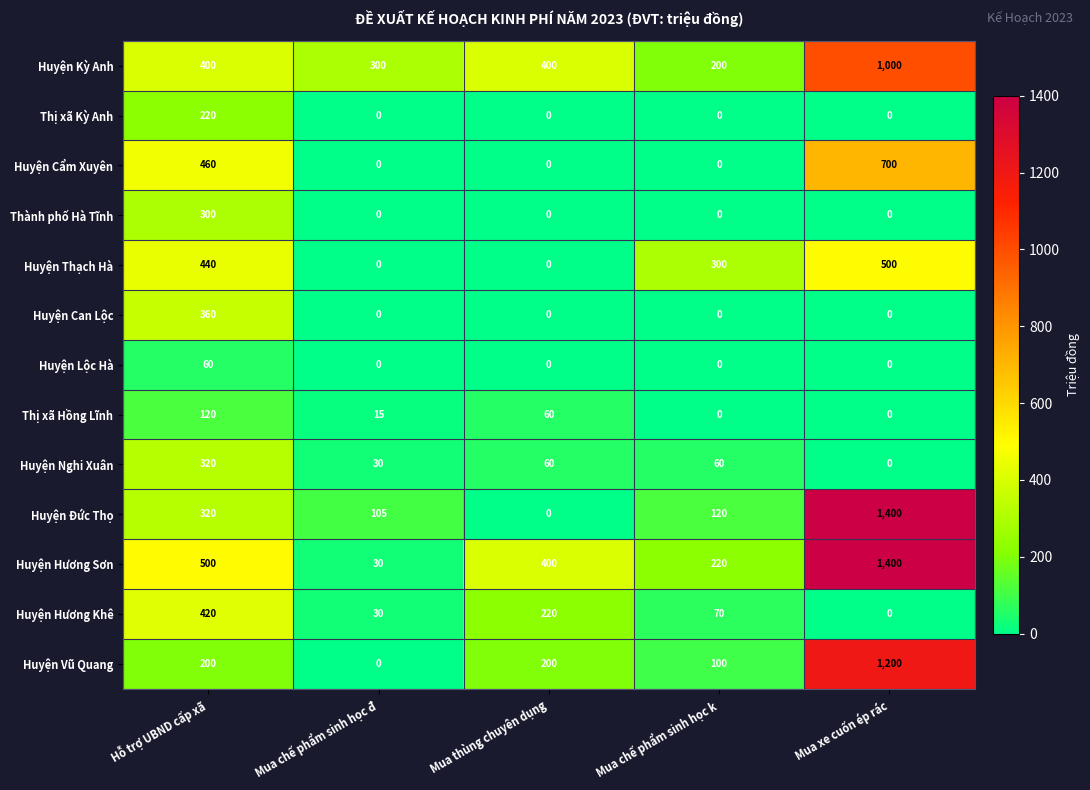

The Huyện Can Lộc series shows -123 at Mua chế phẩm sinh học đ. True or false?

False